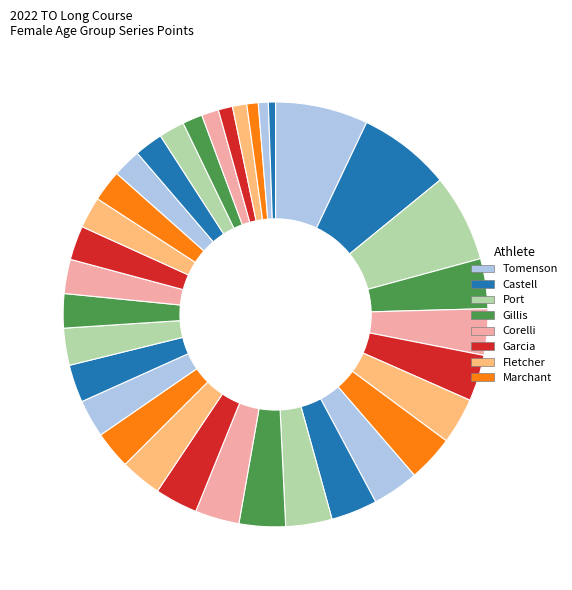

Is there any slice that represents more than half of the pie?

No